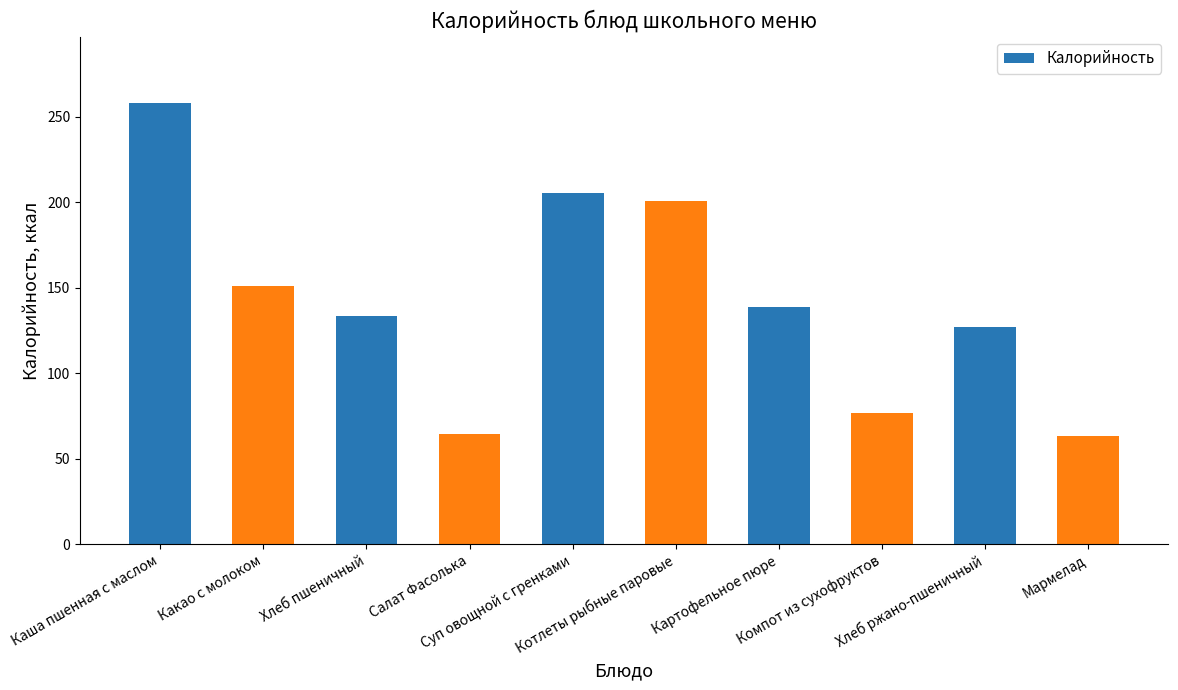

What is the greatest value displayed?

258.0